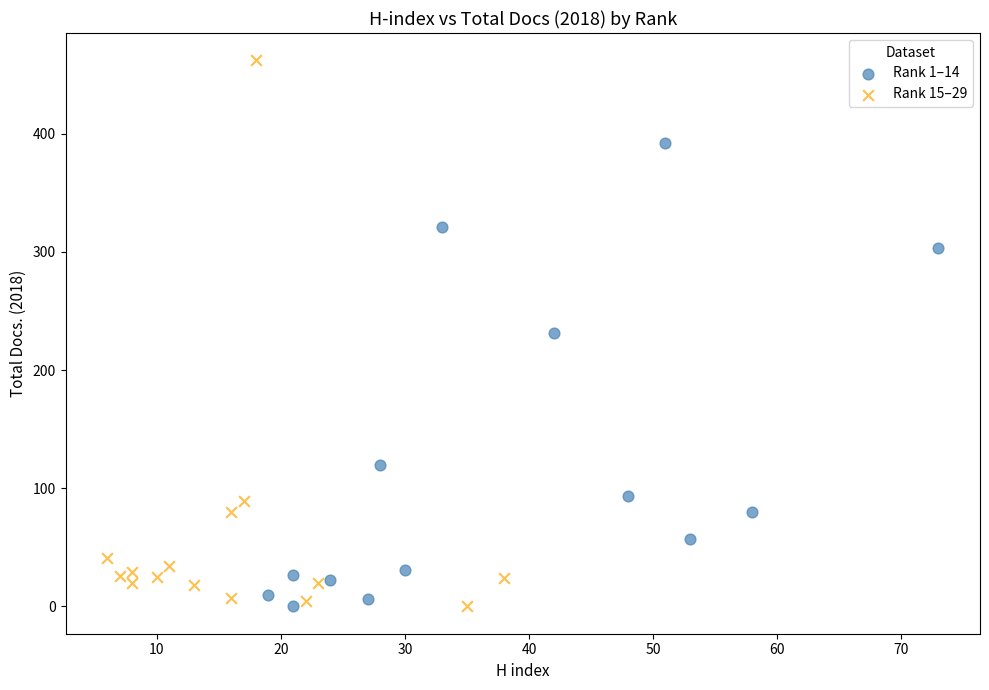

Which series has the widest spread of Y values?

Rank 15–29